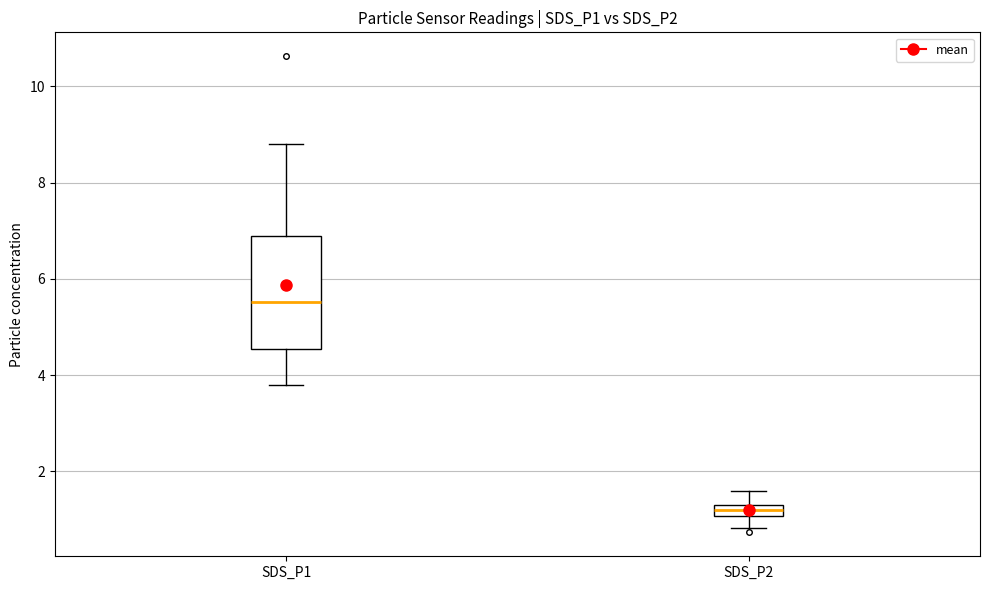

Which box is the tallest, from its lower edge to its upper edge?

SDS_P1